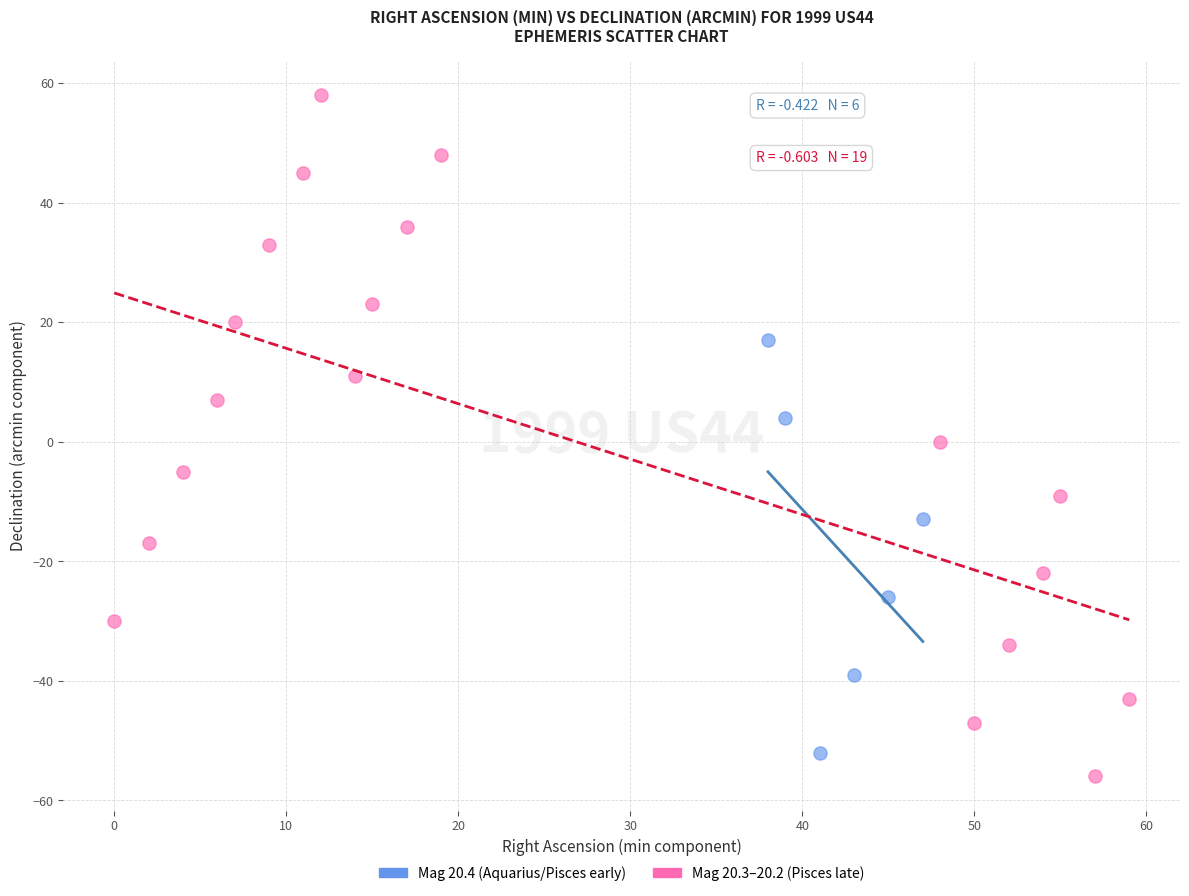

Which series has the widest spread of Y values?

Mag 20.3–20.2 (Pisces late)